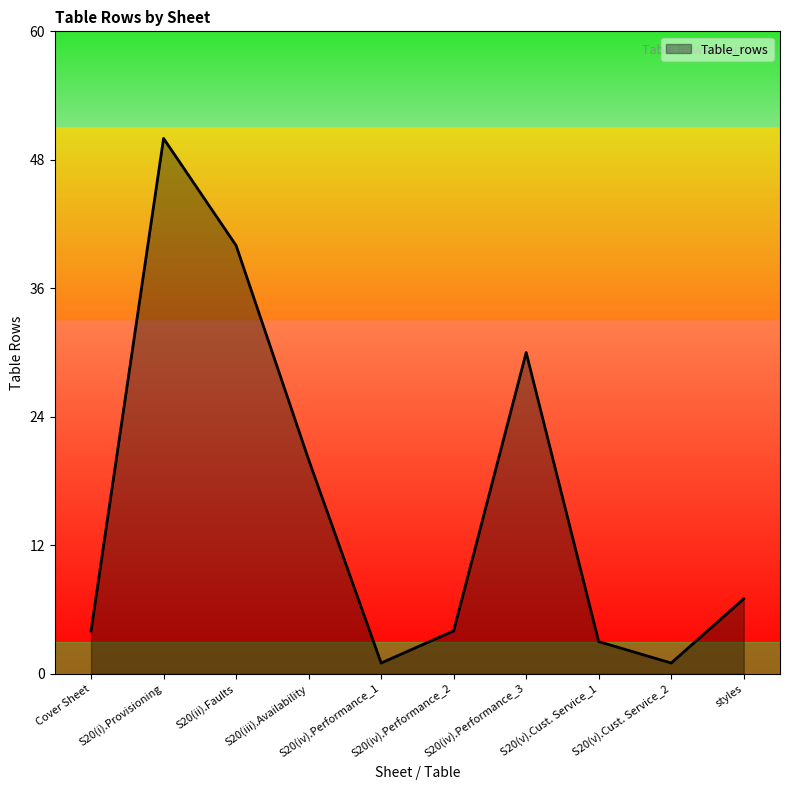

Reading left to right, extract all data points from this chart.

Cover Sheet=4	S20(i).Provisioning=50	S20(ii).Faults=40	S20(iii).Availability=20	S20(iv).Performance_1=1	S20(iv).Performance_2=4	S20(iv).Performance_3=30	S20(v).Cust. Service_1=3	S20(v).Cust. Service_2=1	styles=7